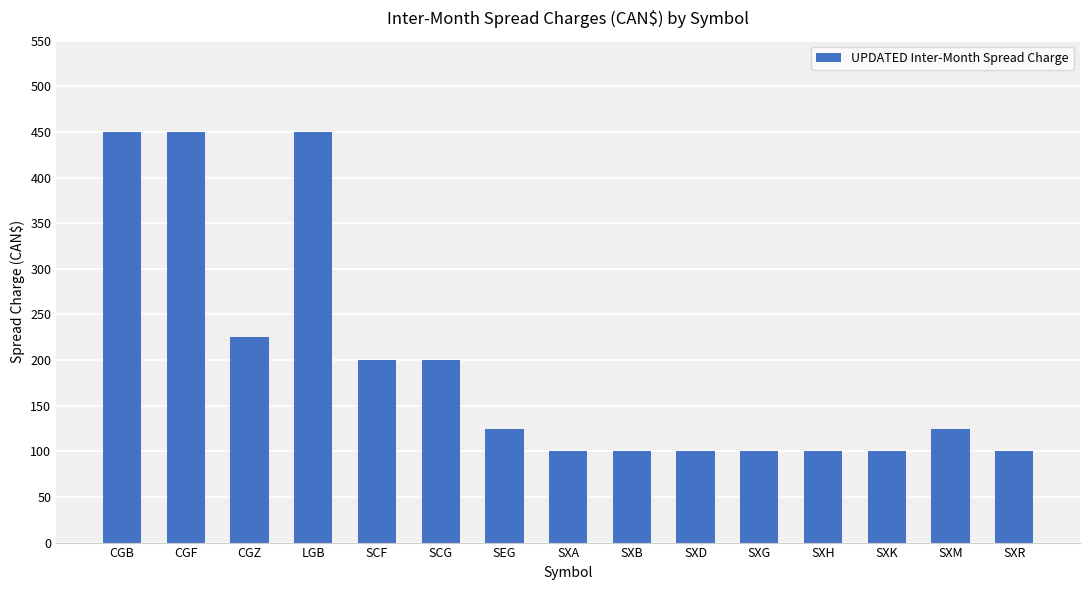

What is the label of the 10th bar from the right?

SCG